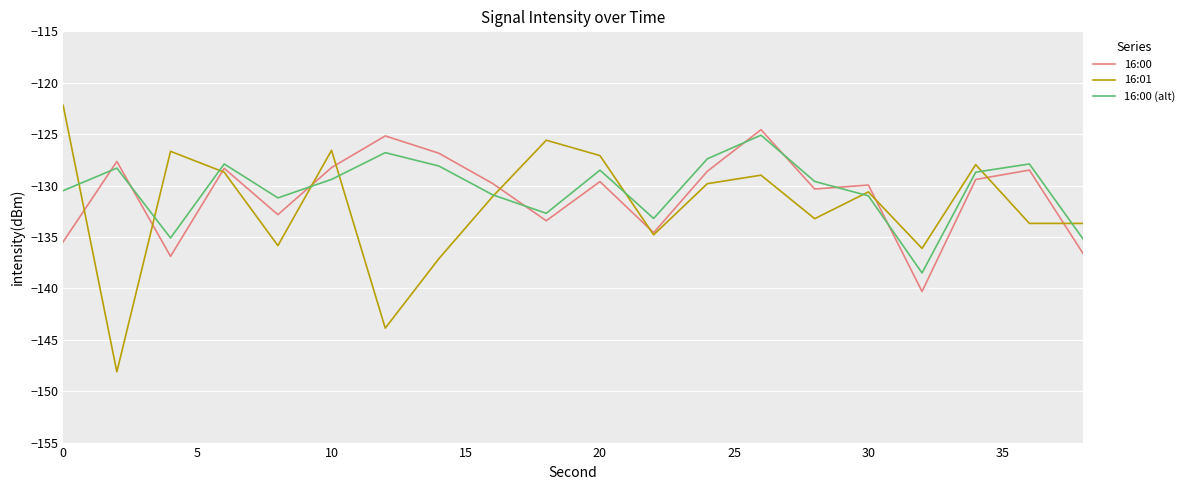

Which series ends up on top after the final intersection of 16:00 and 16:00 (alt)?

16:00 (alt)